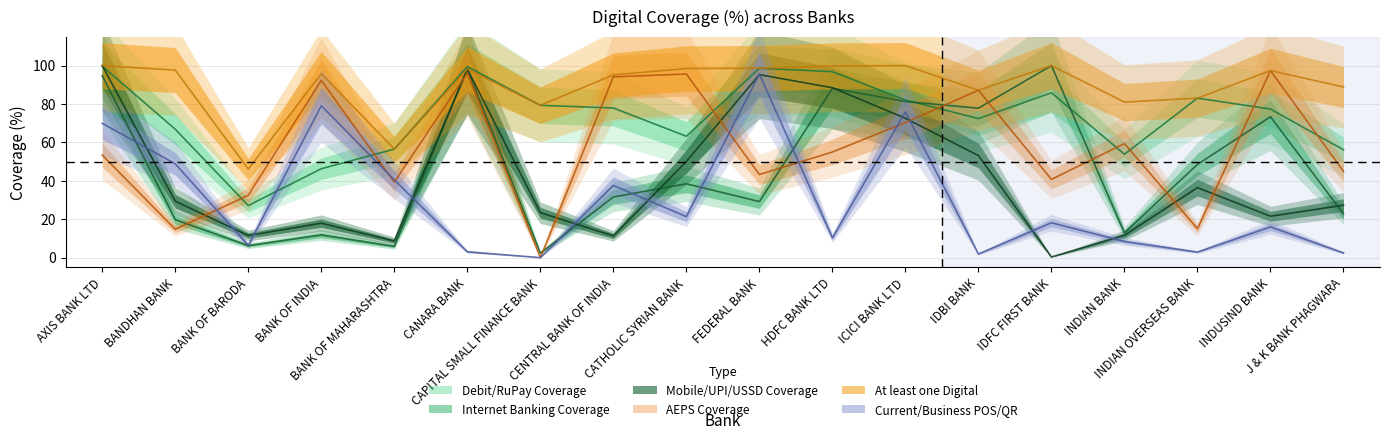

True or false: % coverage (Current/Business POS/QR) and % coverage (Mobile/UPI/USSD) cross at least once.

True